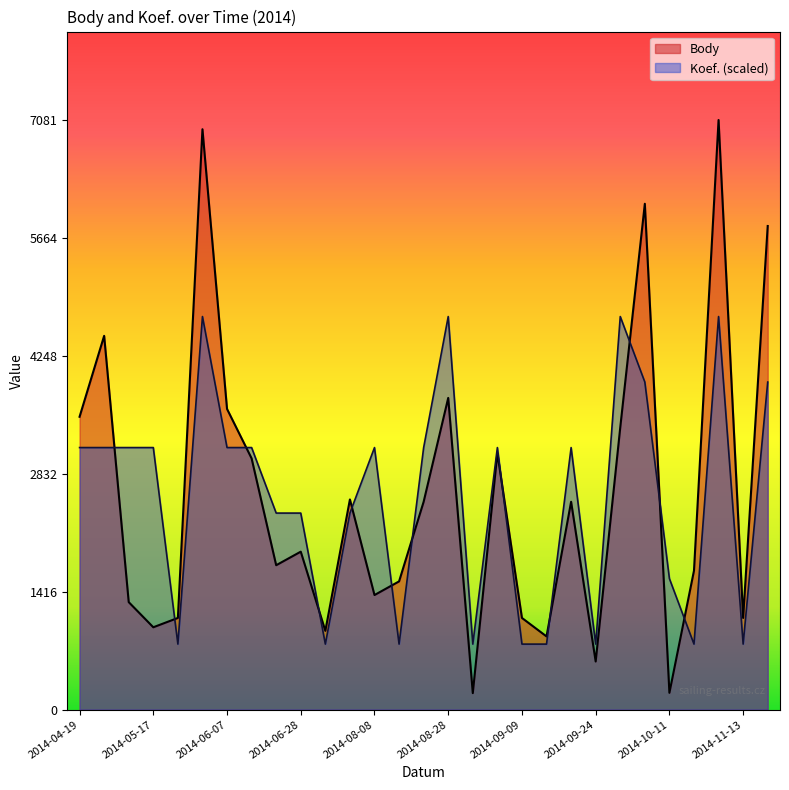

At which label is Body closest to 3639?

2014-06-07